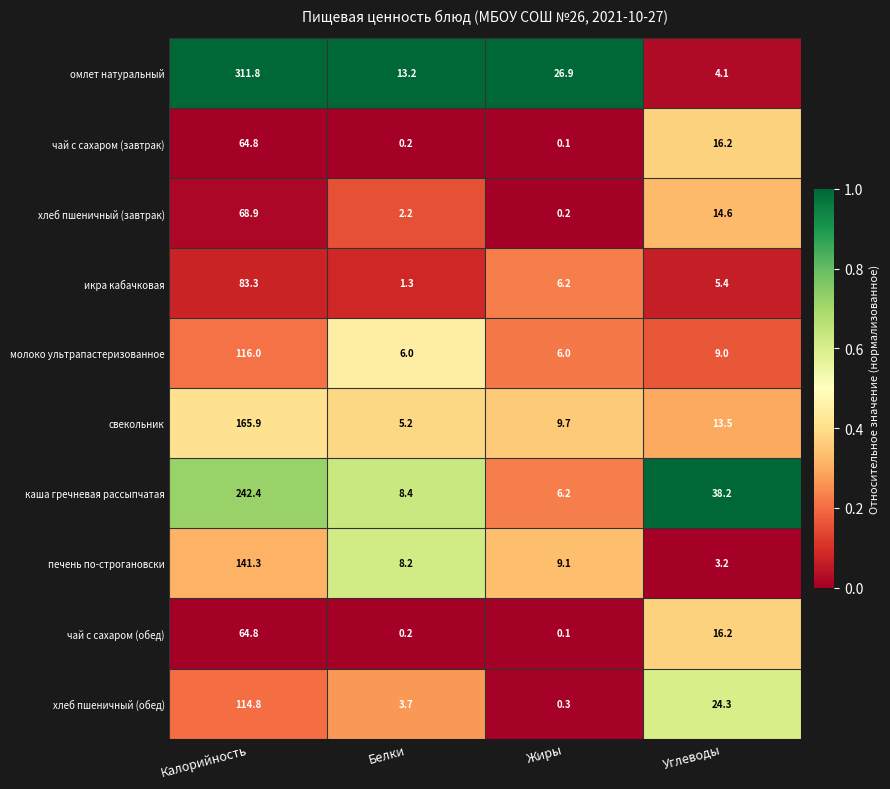

True or false: молоко ультрапастеризованное has a value of 9.0 at Белки.

False